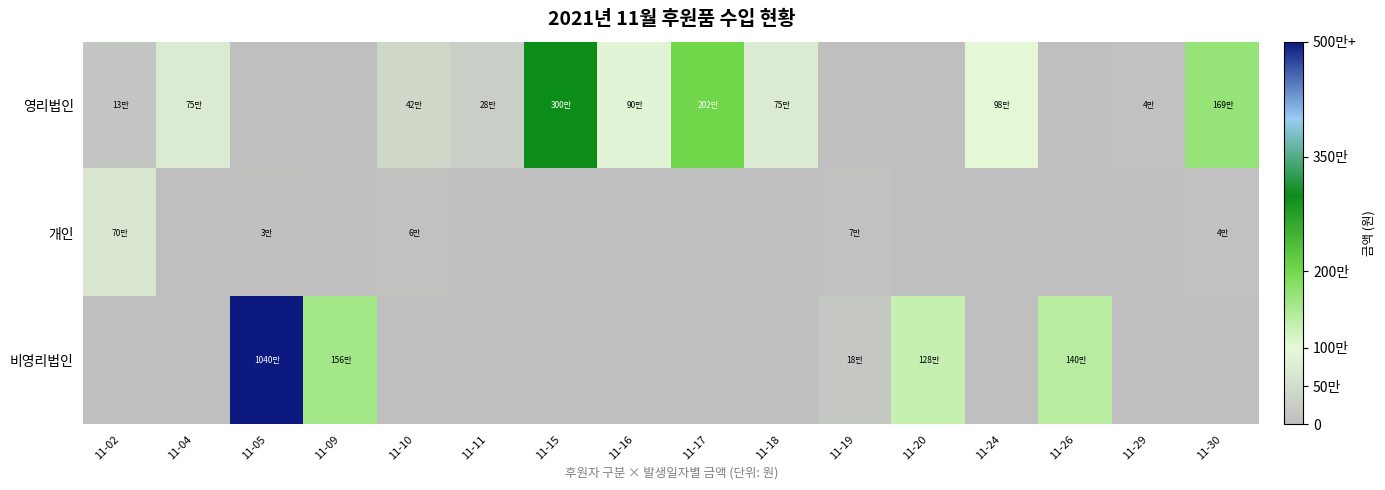

Reading left to right, what are all the values shown in this chart?

영리법인: 11-02=130000	11-04=750000	11-05=0	11-09=0	11-10=421700	11-11=289500	11-15=3000000	11-16=900000	11-17=2024460	11-18=750000	11-19=0	11-20=0	11-24=987000	11-26=0	11-29=48000	11-30=1692184
개인: 11-02=700000	11-04=0	11-05=35000	11-09=0	11-10=60000	11-11=0	11-15=0	11-16=0	11-17=0	11-18=0	11-19=70000	11-20=0	11-24=0	11-26=0	11-29=0	11-30=49000
비영리법인: 11-02=0	11-04=0	11-05=10400000	11-09=1568500	11-10=0	11-11=0	11-15=0	11-16=0	11-17=0	11-18=0	11-19=180000	11-20=1280000	11-24=0	11-26=1400000	11-29=0	11-30=0